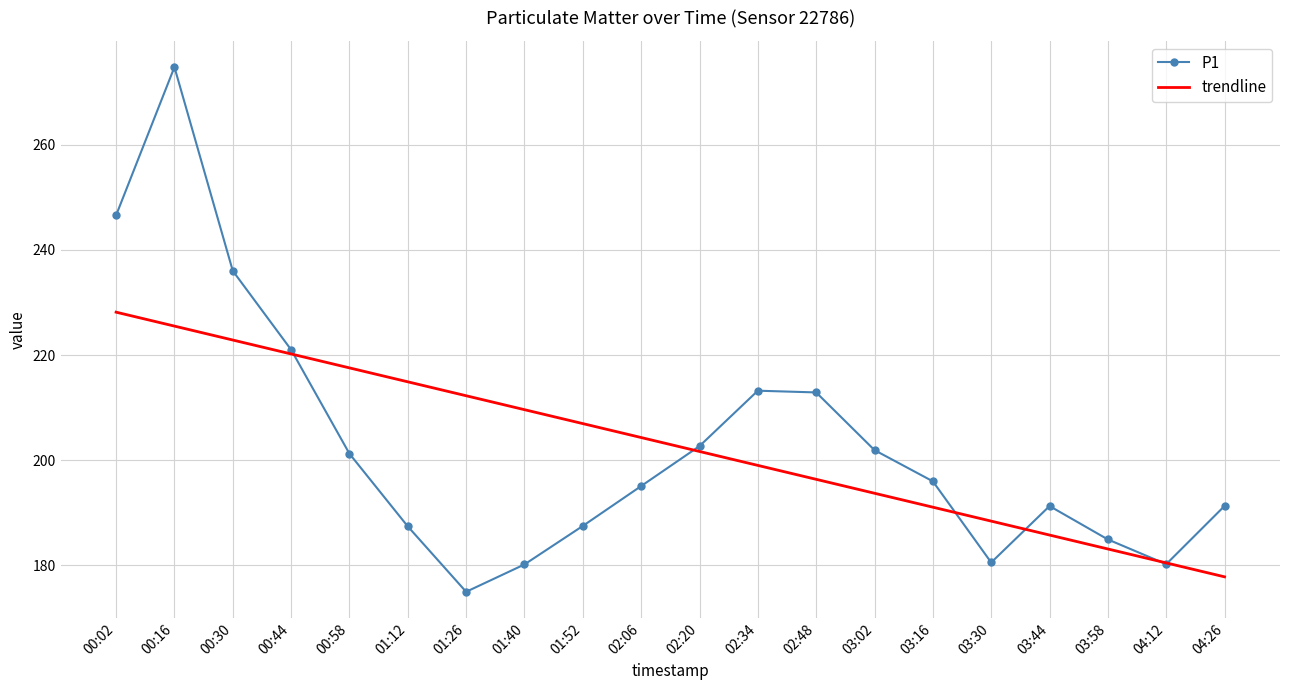

What is the total value across all series at 02:20?

404.4